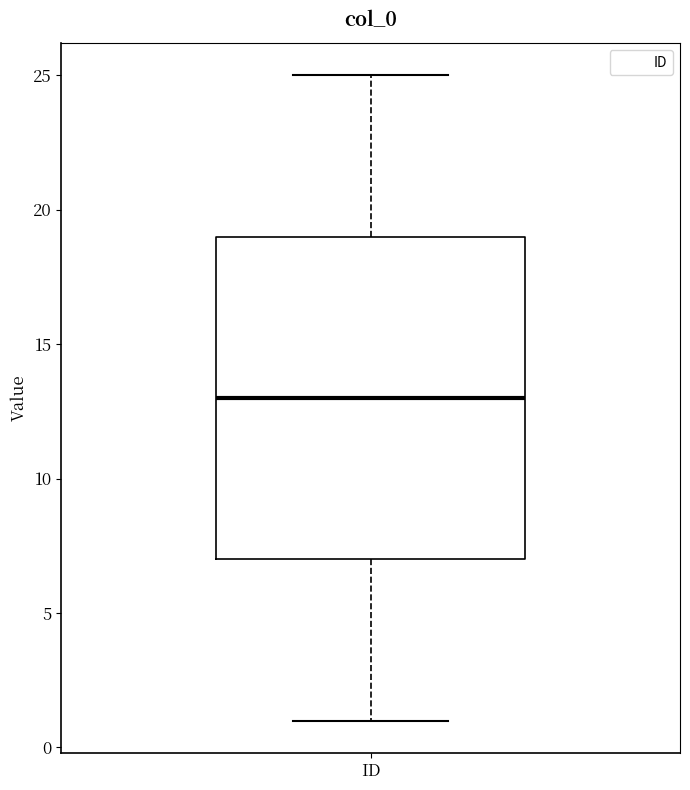

Read this box plot against the y-axis: the position of the median line, the range covered by the box, and the ends of both whiskers. The values are not printed on the chart, so give them approximately, as read against the axis.

median 13, box 7 to 19, whiskers 1 to 25